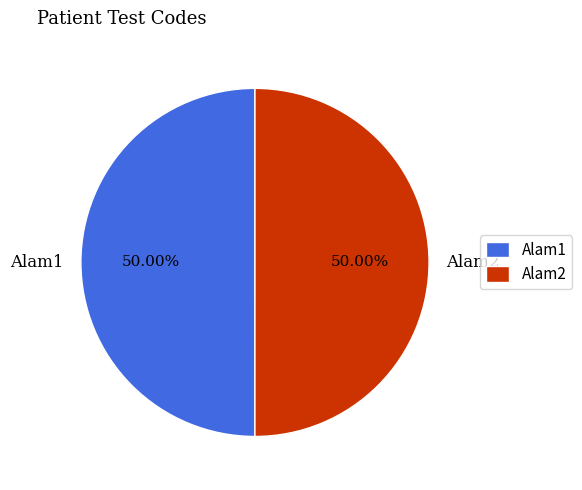

Count the number of slices in the pie.

2